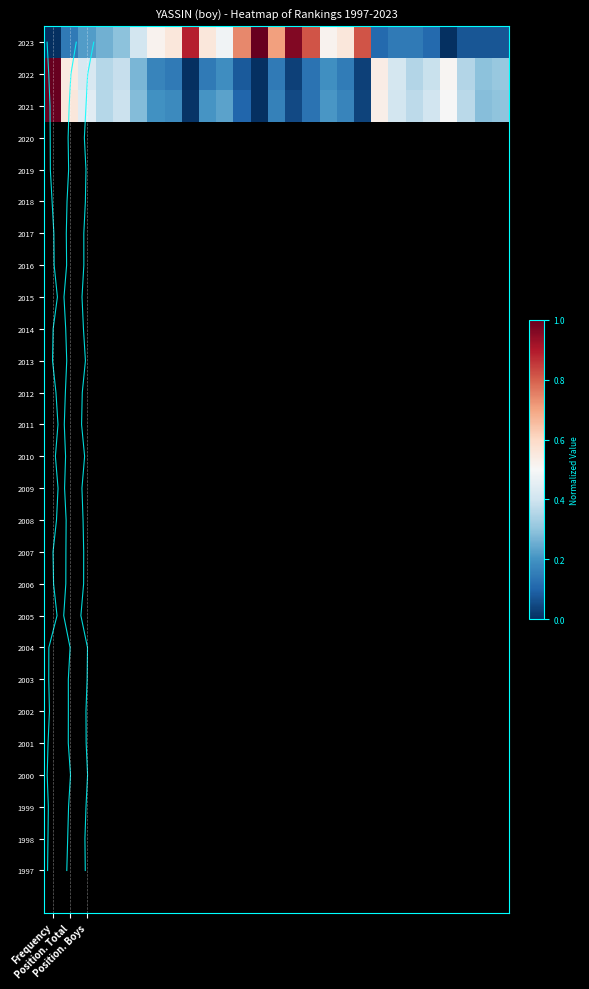

Where does the Frequency series first go above 13?

14